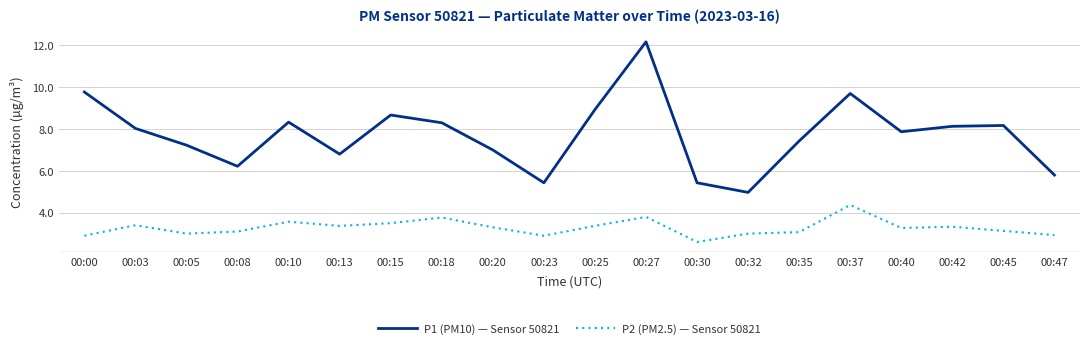

True or false: P1 (PM10) — Sensor 50821 and P2 (PM2.5) — Sensor 50821 intersect in this chart.

False